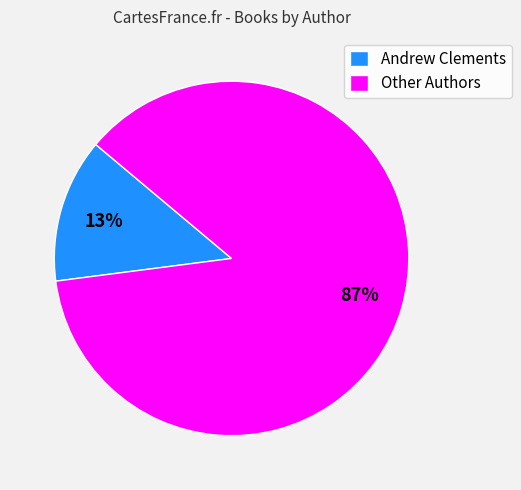

How many segments does this pie chart have?

2